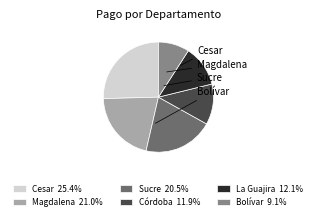

Does any single category account for the majority?

No